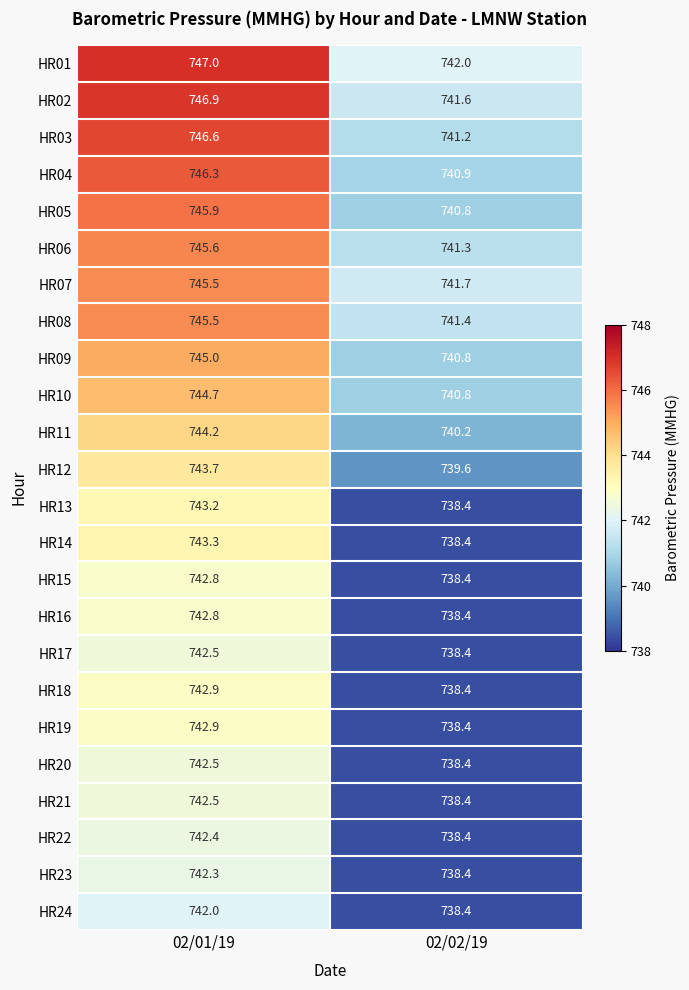

What is the sum of the HR05 values at 02/01/19 and 02/02/19?

1486.7